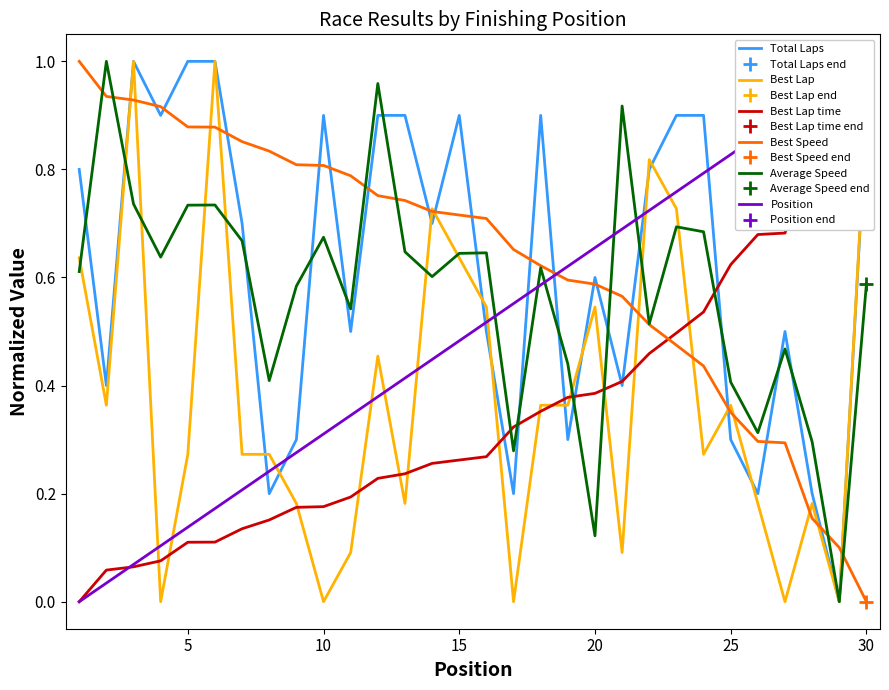

True or false: Total Laps has a value of 0.2 at 20.

False